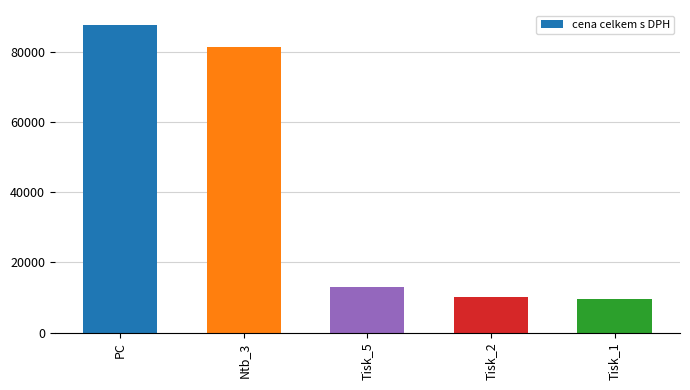

Which has a higher value, PC or Tisk_5?

PC